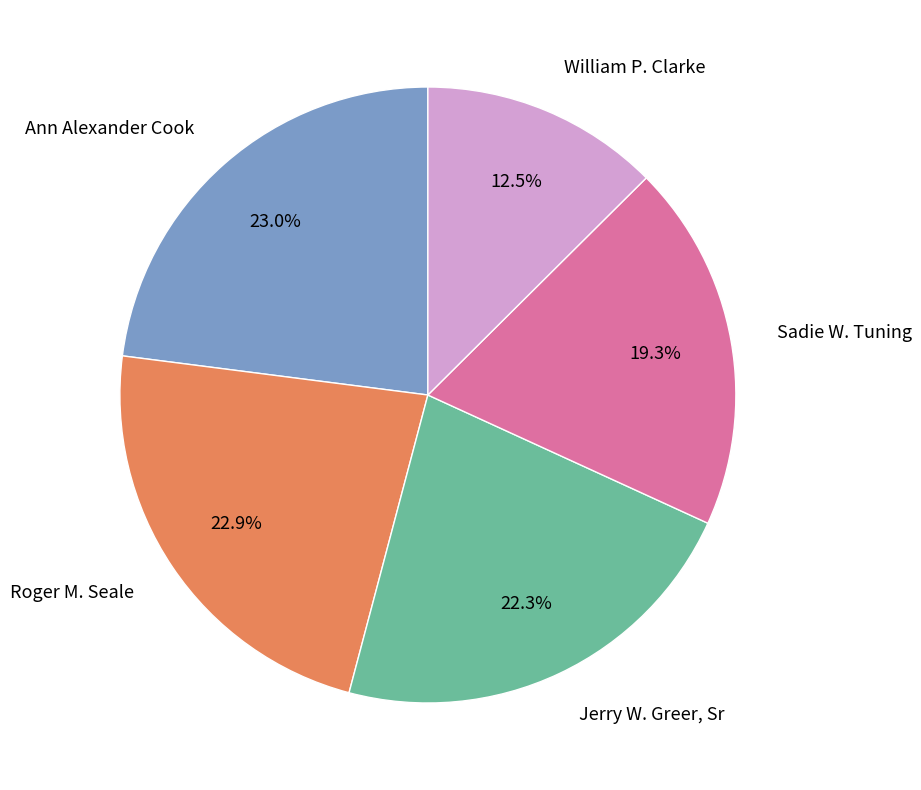

Which slice is the smallest?

William P. Clarke